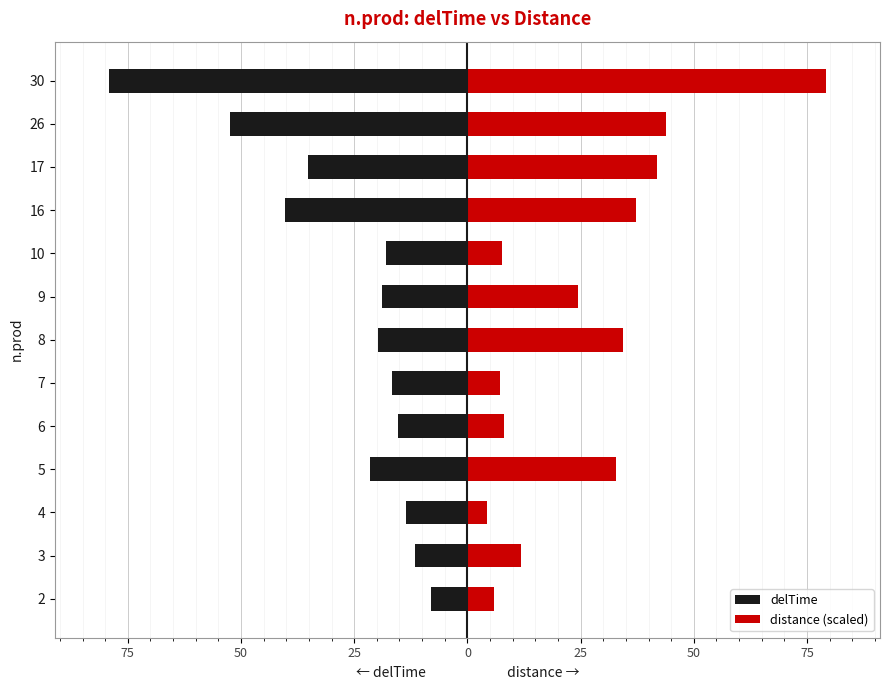

Is the value of delTime at 9 greater than the value of distance (scaled) at 17?

No